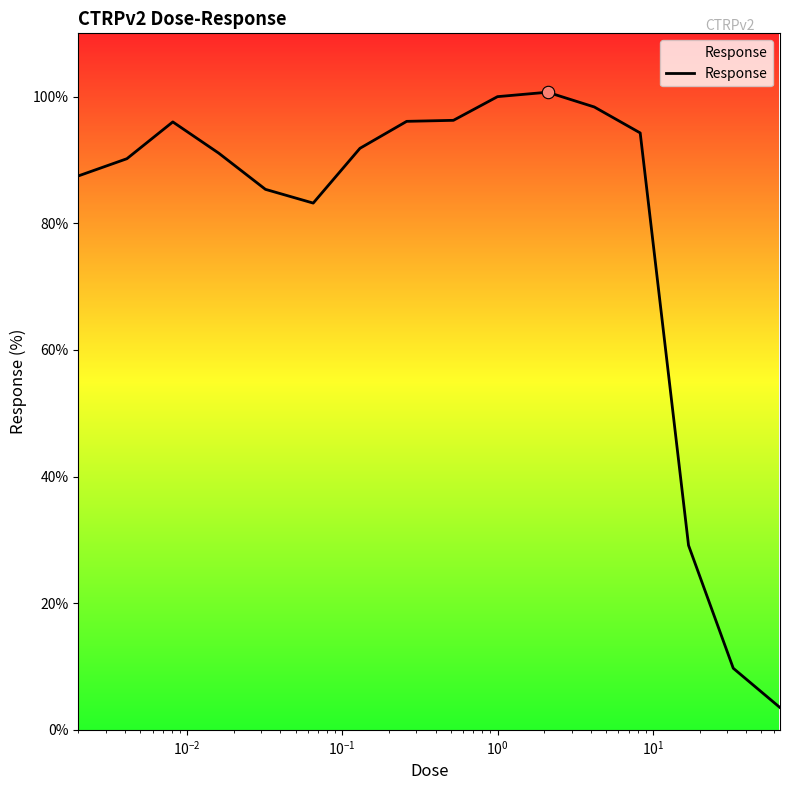

What is the minimum value shown in the chart?

3.5